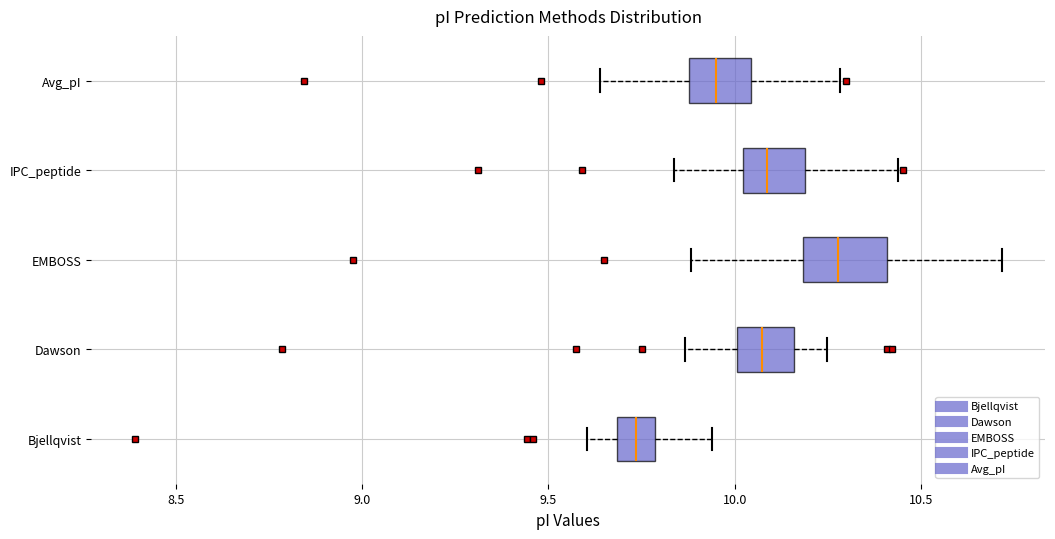

Reading bottom to top, read every box against the x-axis: the position of its median line, the range the box covers, and the ends of its whiskers. The values are not printed on the chart, so give them approximately, as read against the axis.

Bjellqvist: median 9.75, box 9.70 to 9.80, whiskers 9.60 to 9.95
Dawson: median 10.05, box 10.00 to 10.15, whiskers 9.85 to 10.25
EMBOSS: median 10.30, box 10.20 to 10.40, whiskers 9.90 to 10.70
IPC_peptide: median 10.10, box 10.00 to 10.20, whiskers 9.85 to 10.45
Avg_pI: median 9.95, box 9.90 to 10.05, whiskers 9.65 to 10.30